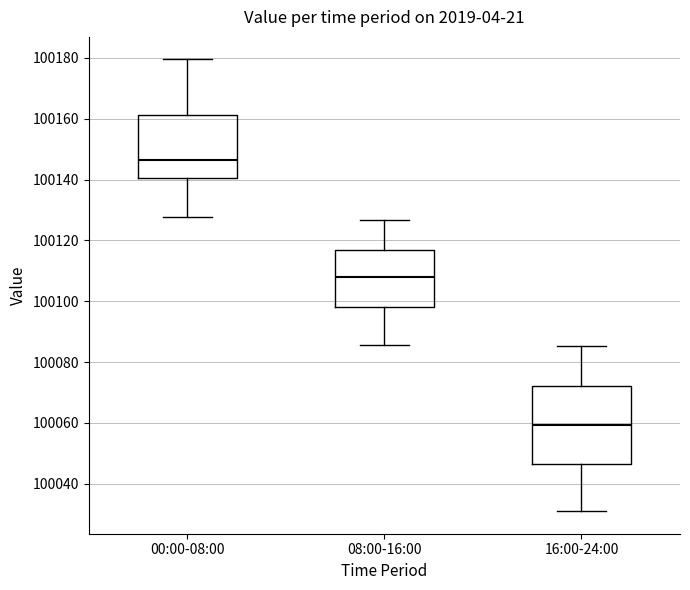

Which box is the tallest, from its lower edge to its upper edge?

16:00-24:00